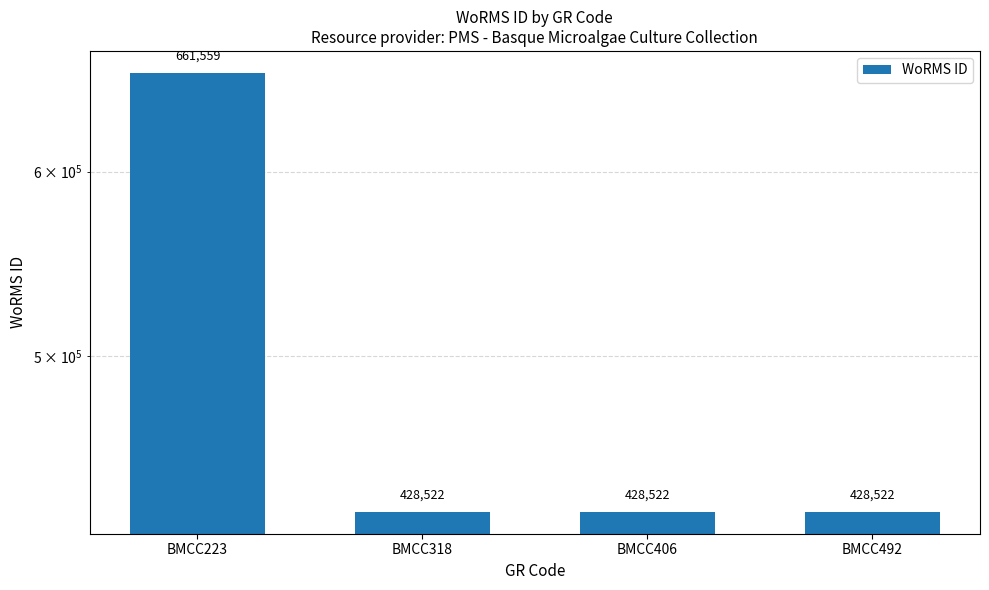

Reading left to right, list all the values displayed in this chart.

BMCC223=661559	BMCC318=428522	BMCC406=428522	BMCC492=428522